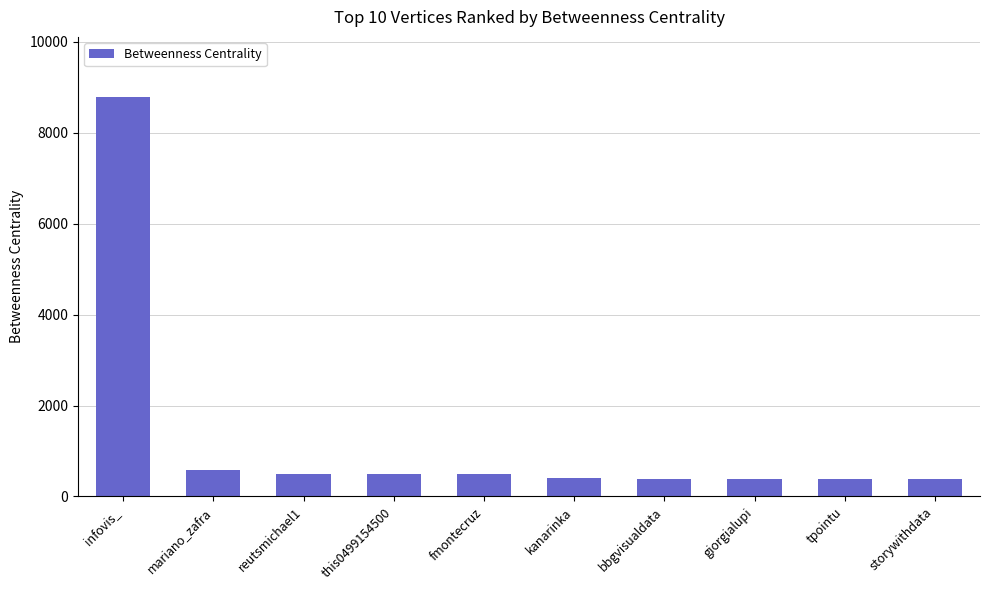

What position from the left is kanarinka?

6